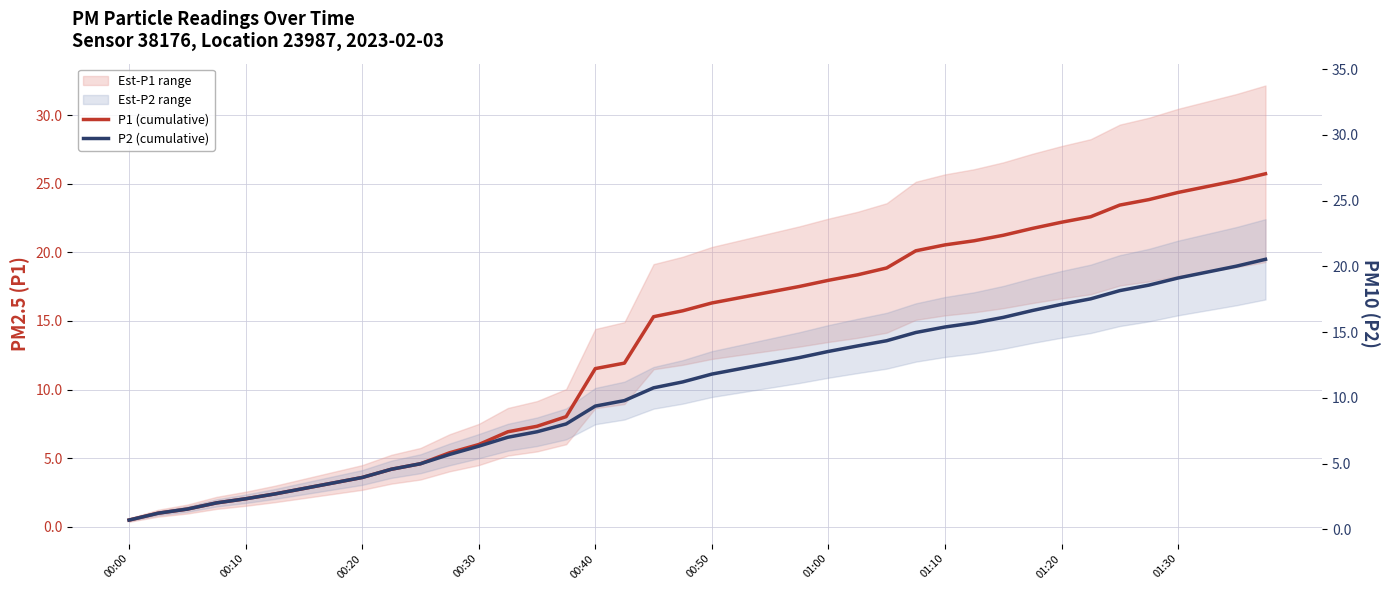

What is the highest value of the P1 (cumulative) series?

25.7